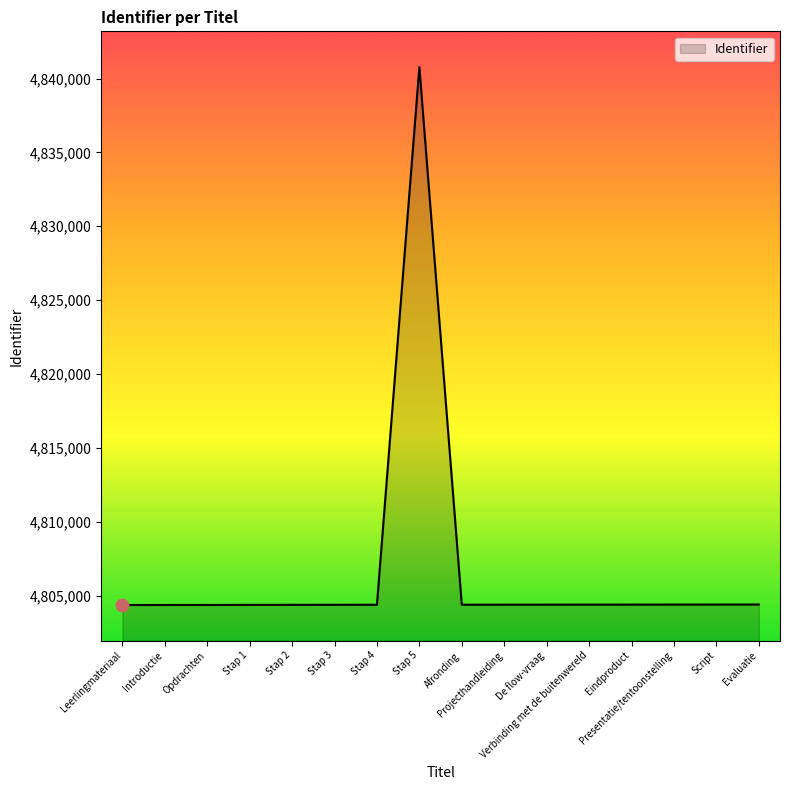

What is the ratio of the value at Presentatie/tentoonstelling to the value at Script?

1.0